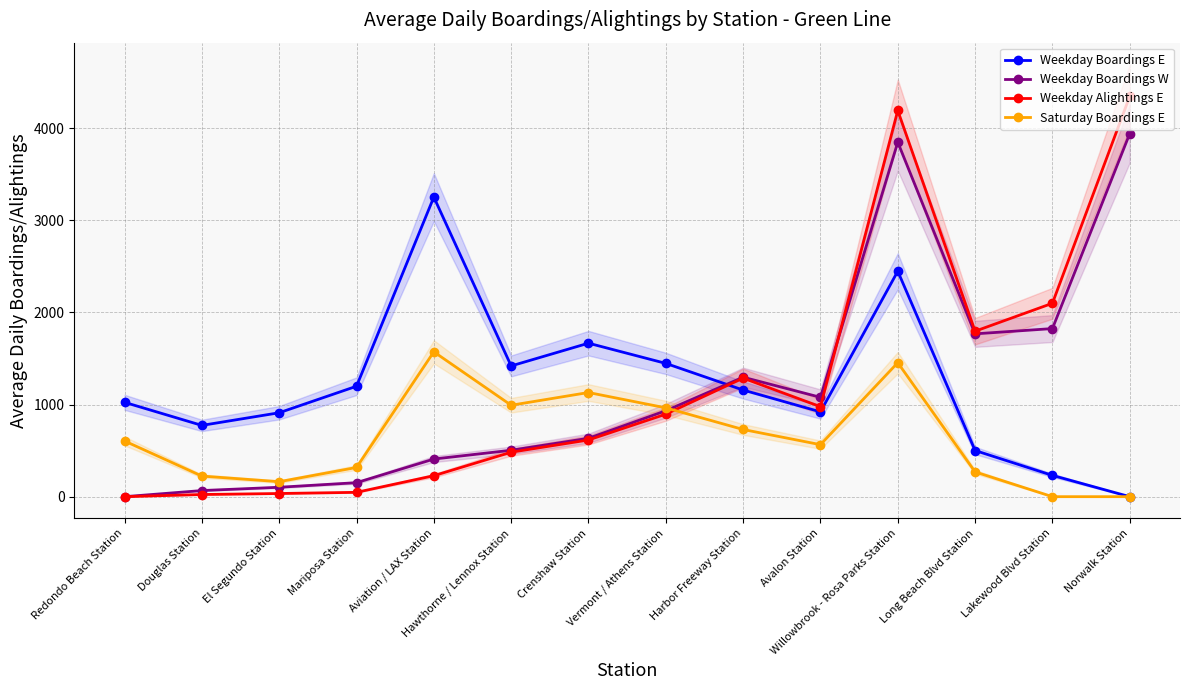

Reading right to left, list all the values displayed in this chart.

Weekday Boardings E: Norwalk Station=0.0	Lakewood Blvd Station=231.0	Long Beach Blvd Station=501.1	Willowbrook - Rosa Parks Station=2447.0	Avalon Station=920.6	Harbor Freeway Station=1157.3	Vermont / Athens Station=1446.7	Crenshaw Station=1666.0	Hawthorne / Lennox Station=1419.1	Aviation / LAX Station=3251.7	Mariposa Station=1198.7	El Segundo Station=910.9	Douglas Station=773.7	Redondo Beach Station=1024.1
Weekday Boardings W: Norwalk Station=3941.2	Lakewood Blvd Station=1824.6	Long Beach Blvd Station=1767.3	Willowbrook - Rosa Parks Station=3847.3	Avalon Station=1078.5	Harbor Freeway Station=1296.8	Vermont / Athens Station=932.7	Crenshaw Station=634.0	Hawthorne / Lennox Station=503.8	Aviation / LAX Station=408.5	Mariposa Station=151.9	El Segundo Station=102.1	Douglas Station=66.4	Redondo Beach Station=0.0
Weekday Alightings E: Norwalk Station=4345.6	Lakewood Blvd Station=2099.2	Long Beach Blvd Station=1795.9	Willowbrook - Rosa Parks Station=4191.8	Avalon Station=976.6	Harbor Freeway Station=1286.6	Vermont / Athens Station=895.7	Crenshaw Station=615.5	Hawthorne / Lennox Station=482.7	Aviation / LAX Station=227.8	Mariposa Station=47.1	El Segundo Station=34.4	Douglas Station=23.5	Redondo Beach Station=0.0
Saturday Boardings E: Norwalk Station=0.0	Lakewood Blvd Station=0.0	Long Beach Blvd Station=268.8	Willowbrook - Rosa Parks Station=1454.4	Avalon Station=564.5	Harbor Freeway Station=729.2	Vermont / Athens Station=964.0	Crenshaw Station=1130.6	Hawthorne / Lennox Station=992.5	Aviation / LAX Station=1572.2	Mariposa Station=317.1	El Segundo Station=162.7	Douglas Station=223.6	Redondo Beach Station=604.4